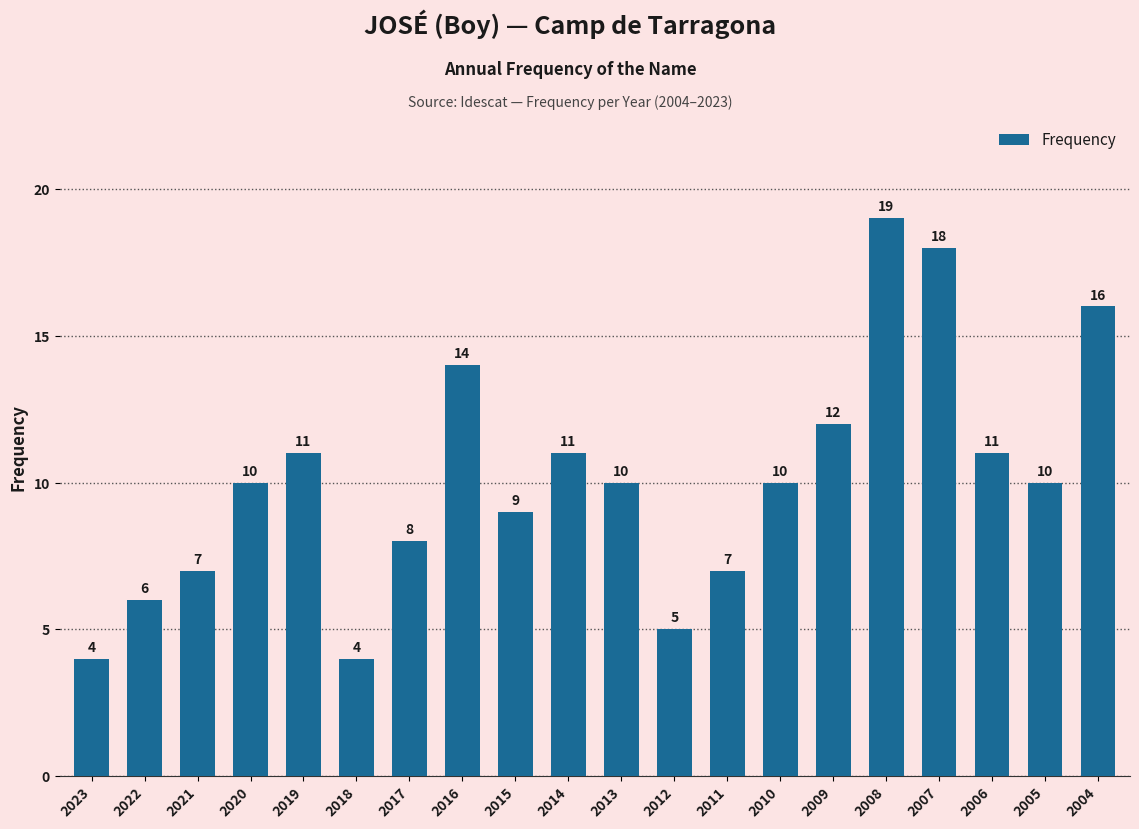

What is the average value?

10